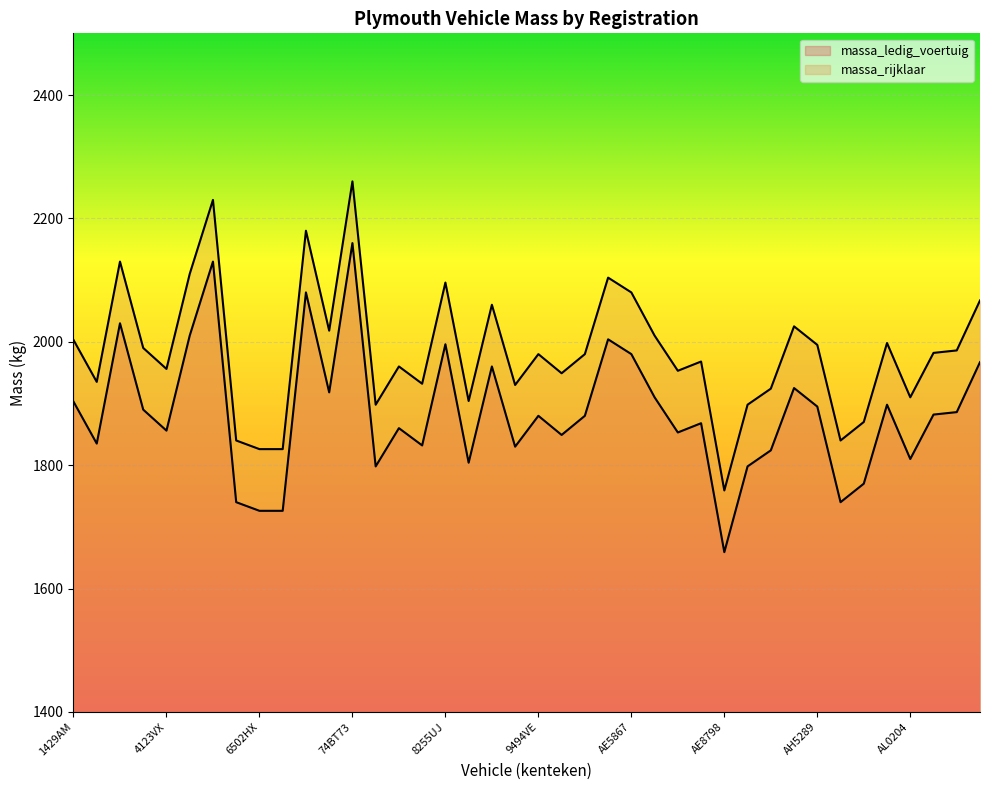

What is the average value of the massa_rijklaar series?

1984